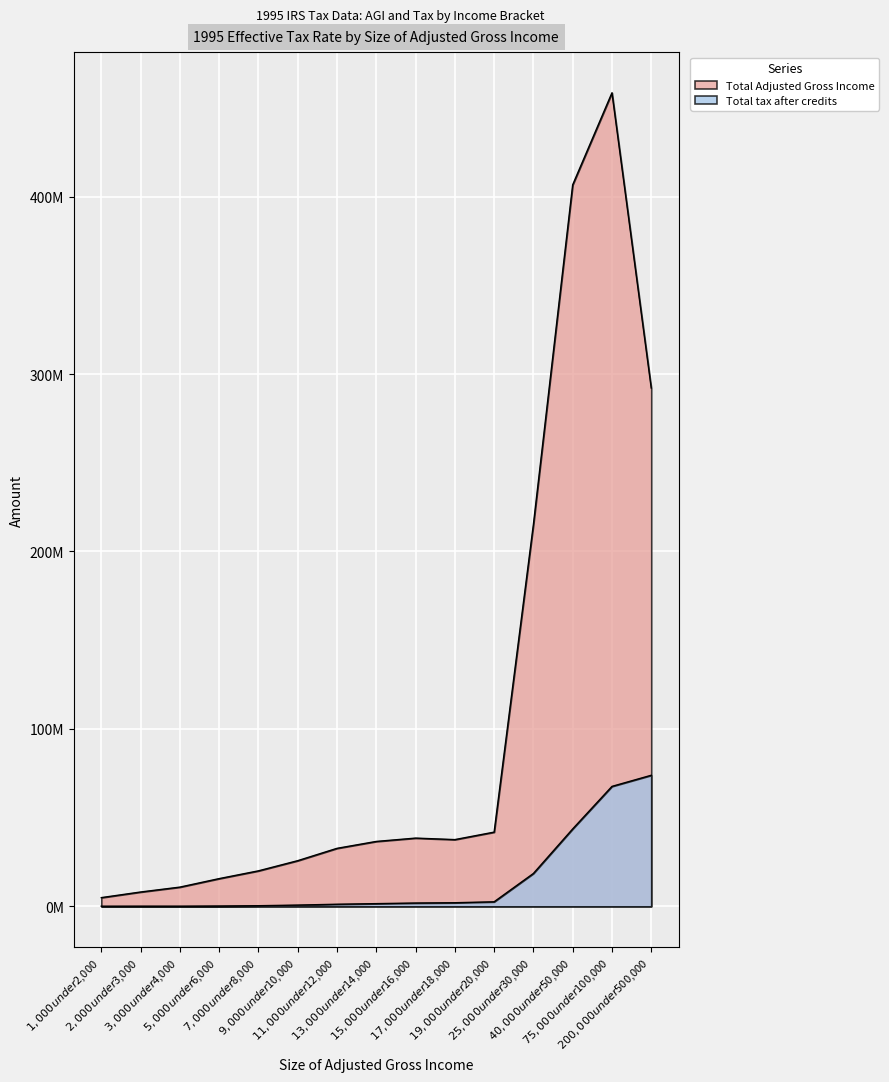

What position from the right is $5,000 under $6,000?

12